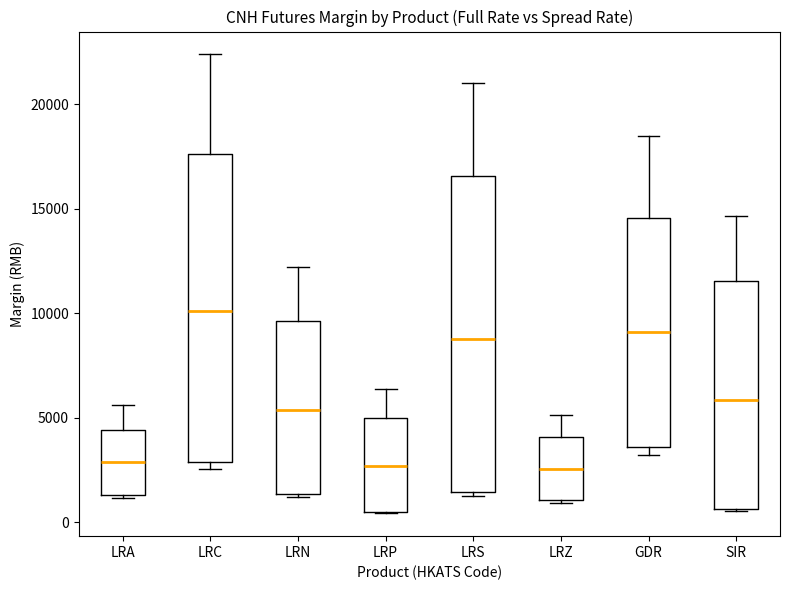

Where is the upper edge of the box for LRC on the y-axis? The values are not printed on the chart, so give them approximately, as read against the axis.

17500